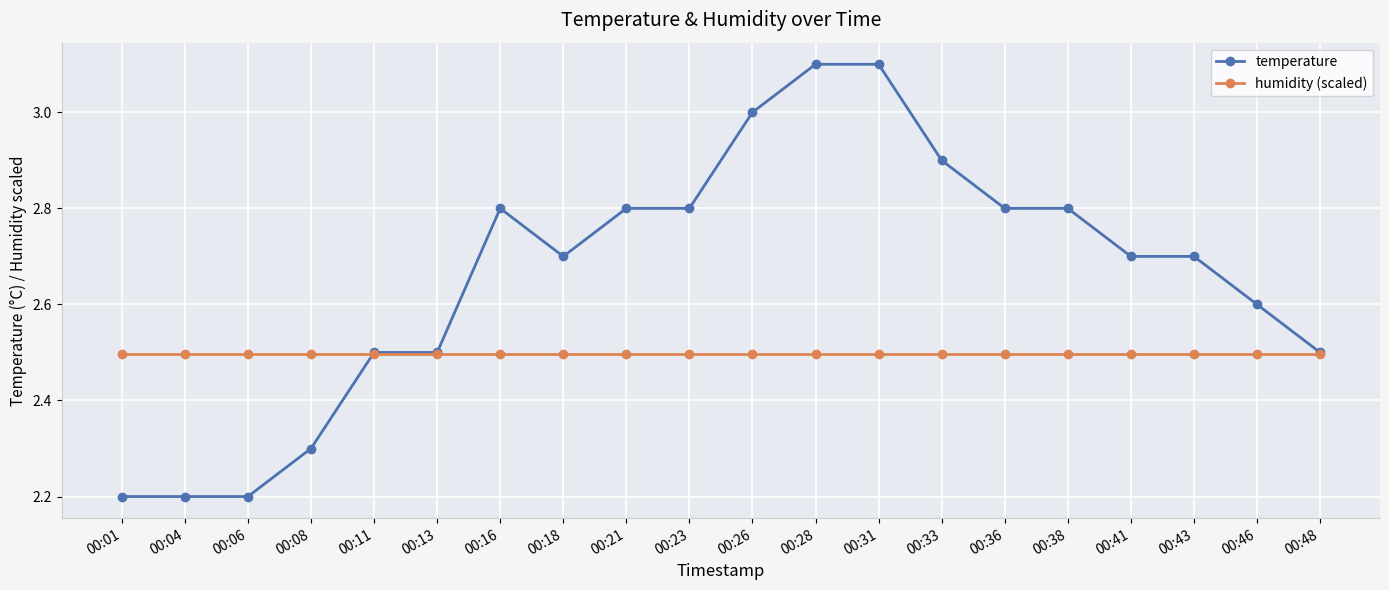

What is the value of the temperature point at the 4th from the left?

2.3